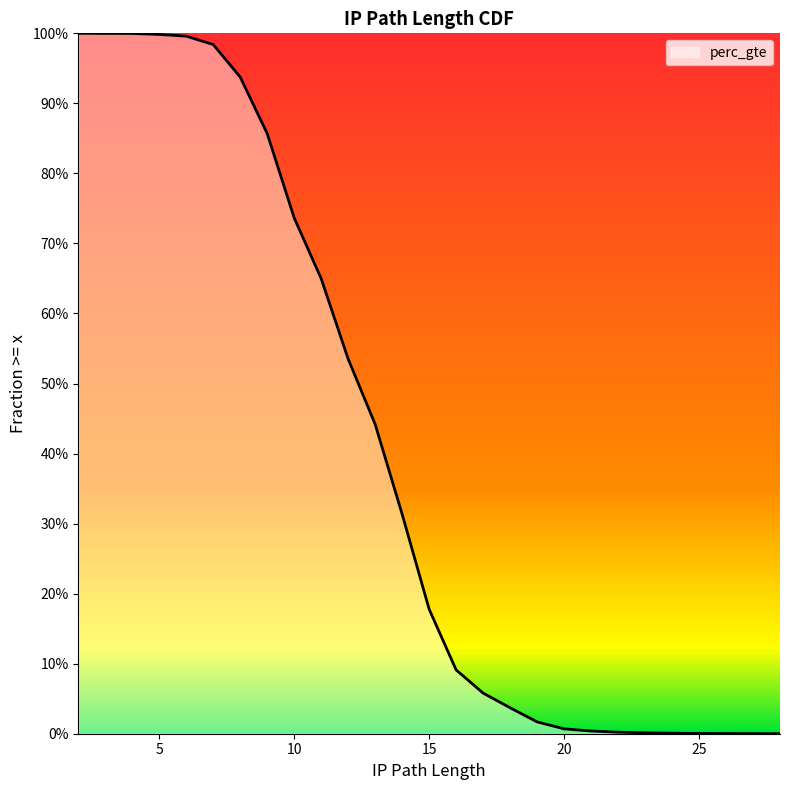

What is the maximum value shown in the chart?

1.0